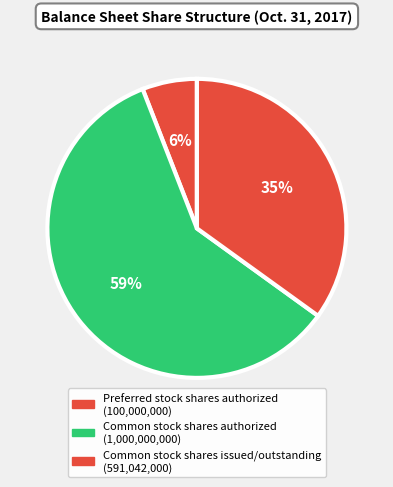

Count the number of slices in the pie.

3